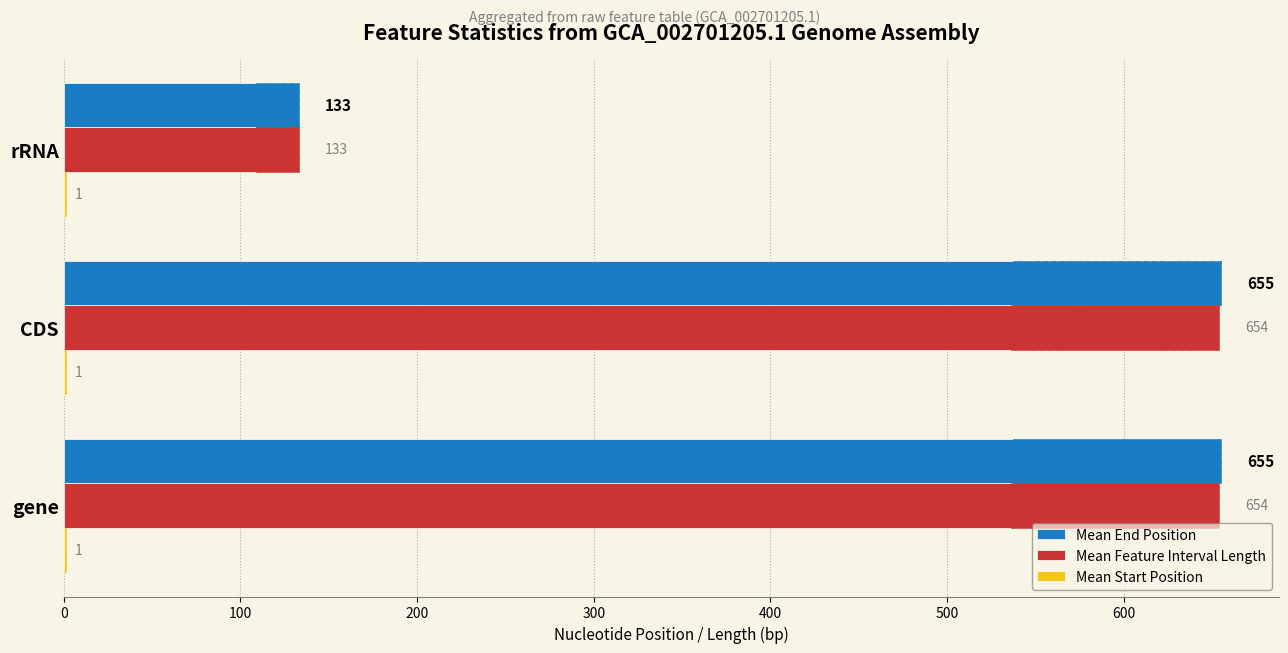

How many categories are shown in the chart?

3